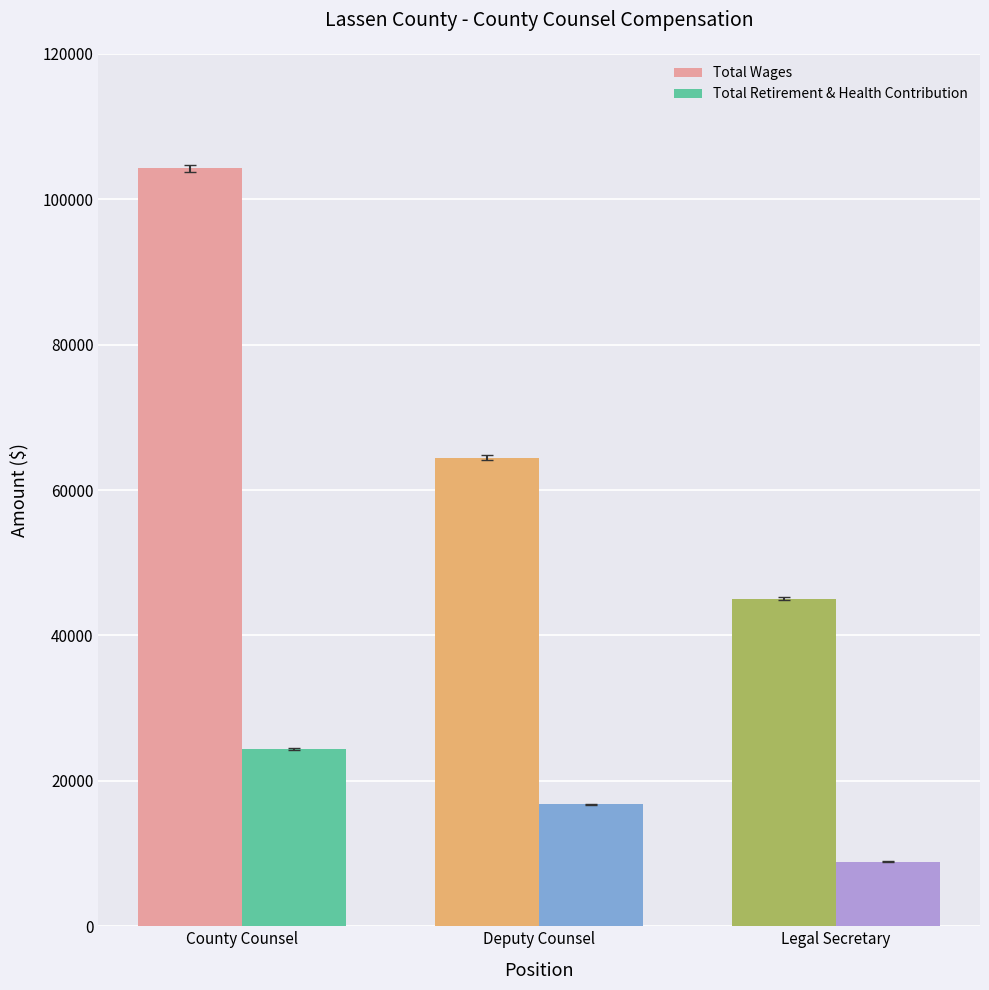

How many data points in Total Retirement & Health Contribution are less than 16755?

1